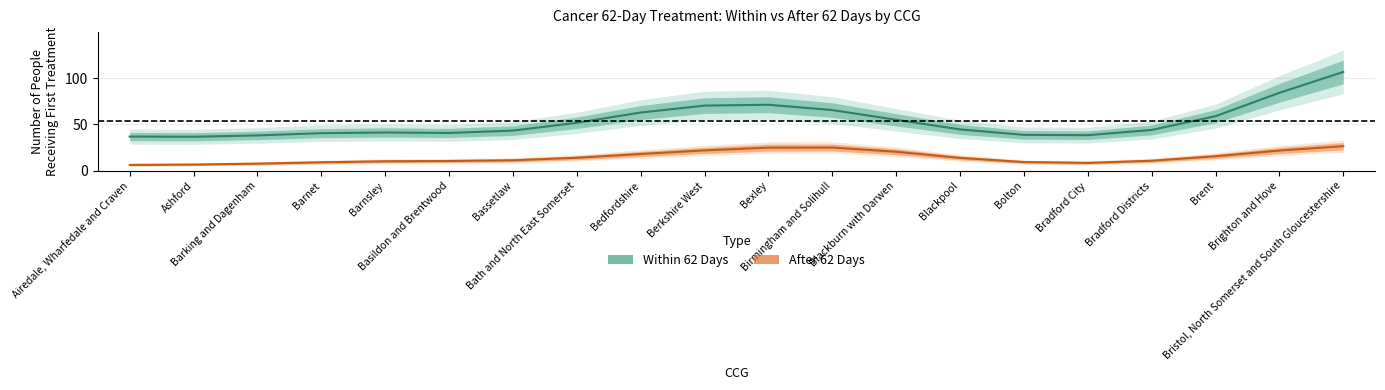

What is the value of the After 62 Days point at the 15th from the left?

9.5